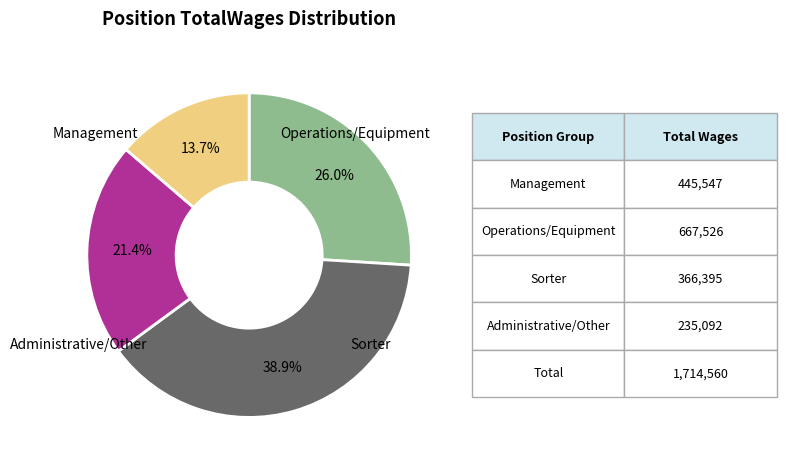

Is there a majority slice in this chart?

No